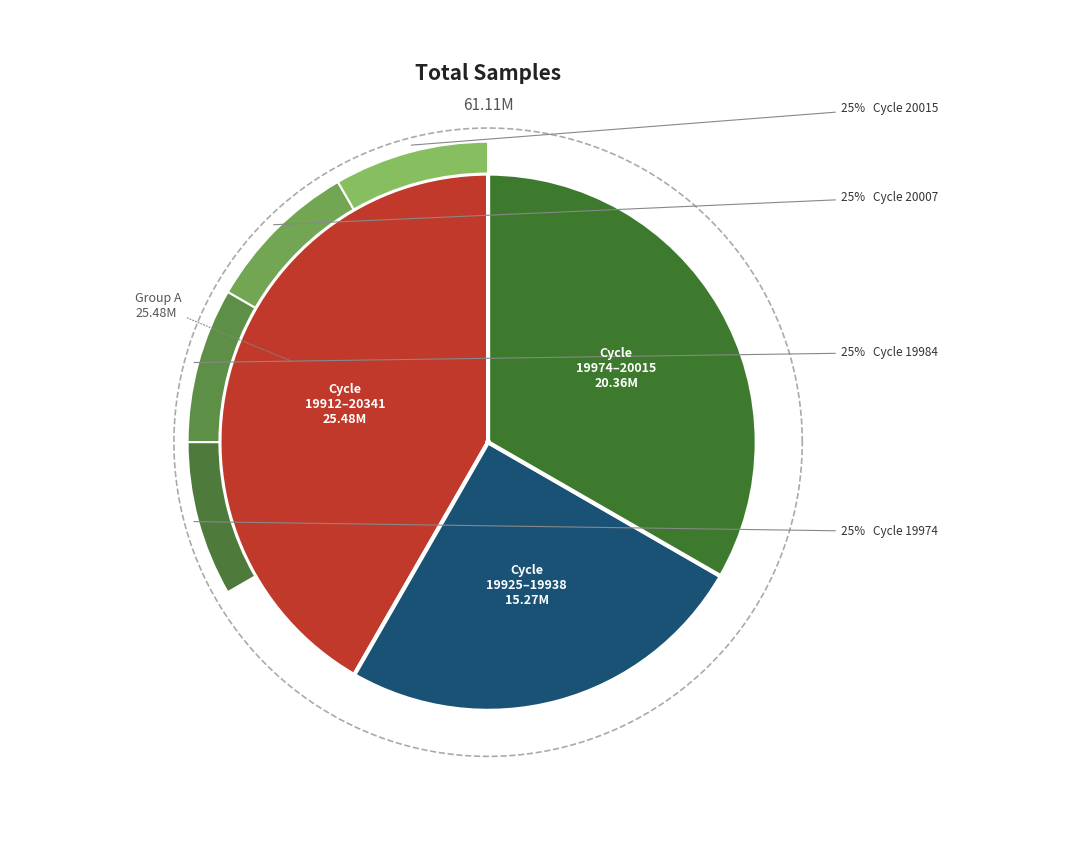

Does 28-19938 represent more than half of the total?

No